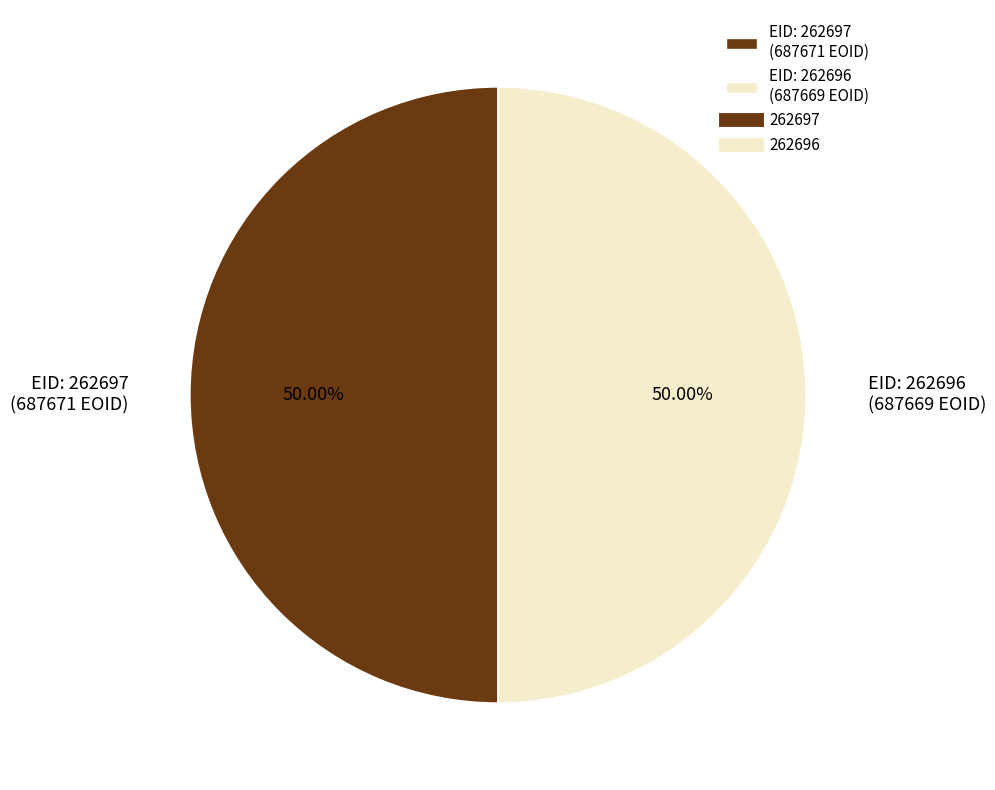

Combined, do EID: 262696 (687669 EOID) and EID: 262697 (687671 EOID) account for over 50%?

Yes